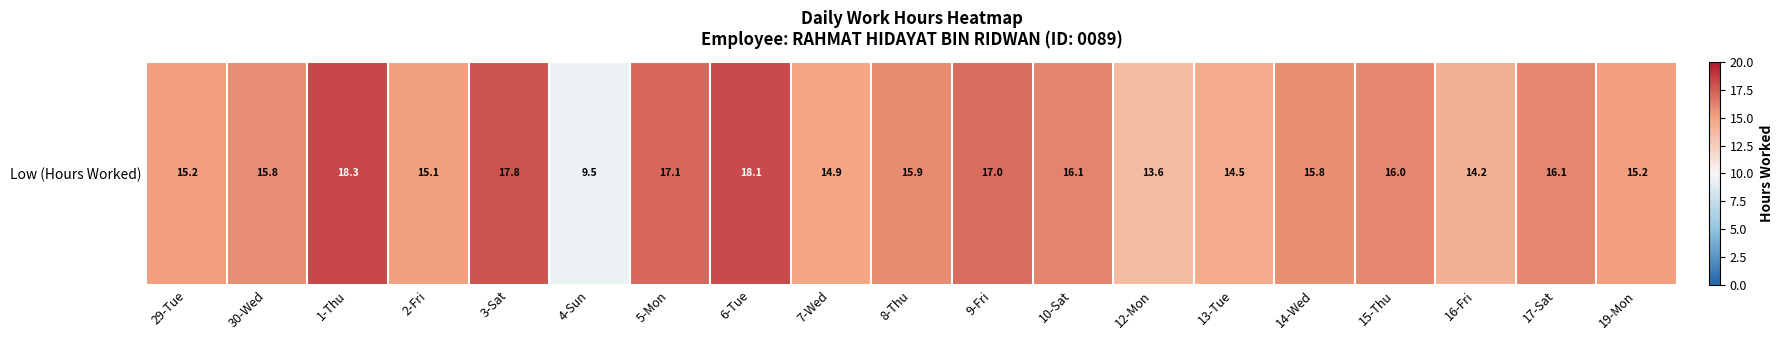

The value at 2-Fri is 21.4. True or false?

False